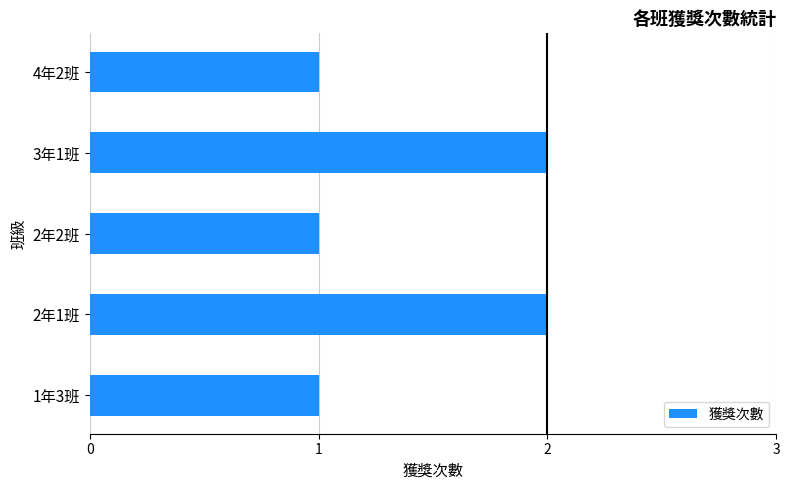

How many data points does each series have?

5